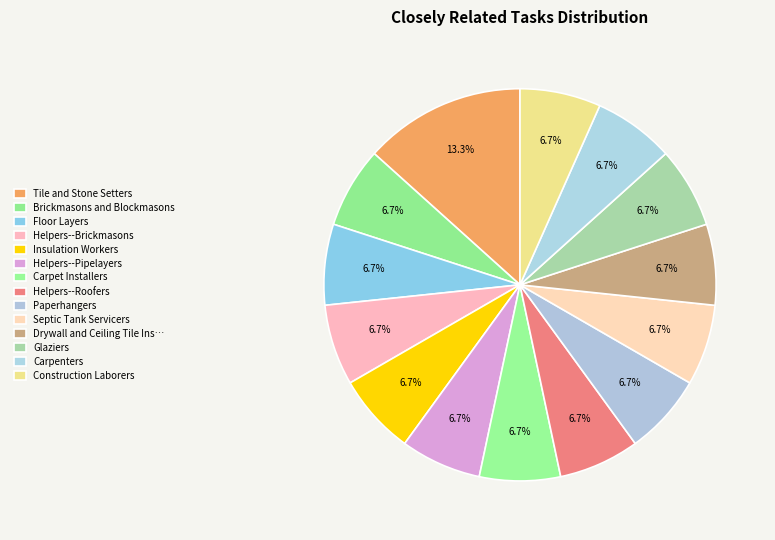

To the nearest percent, what percentage of the pie is Septic Tank Servicers?

7%